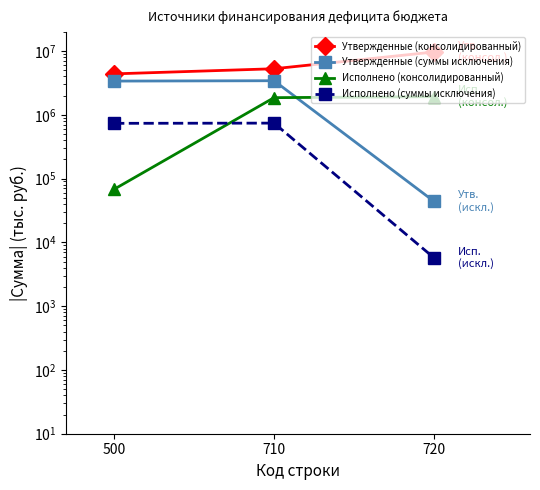

How many categories are shown in the chart?

3